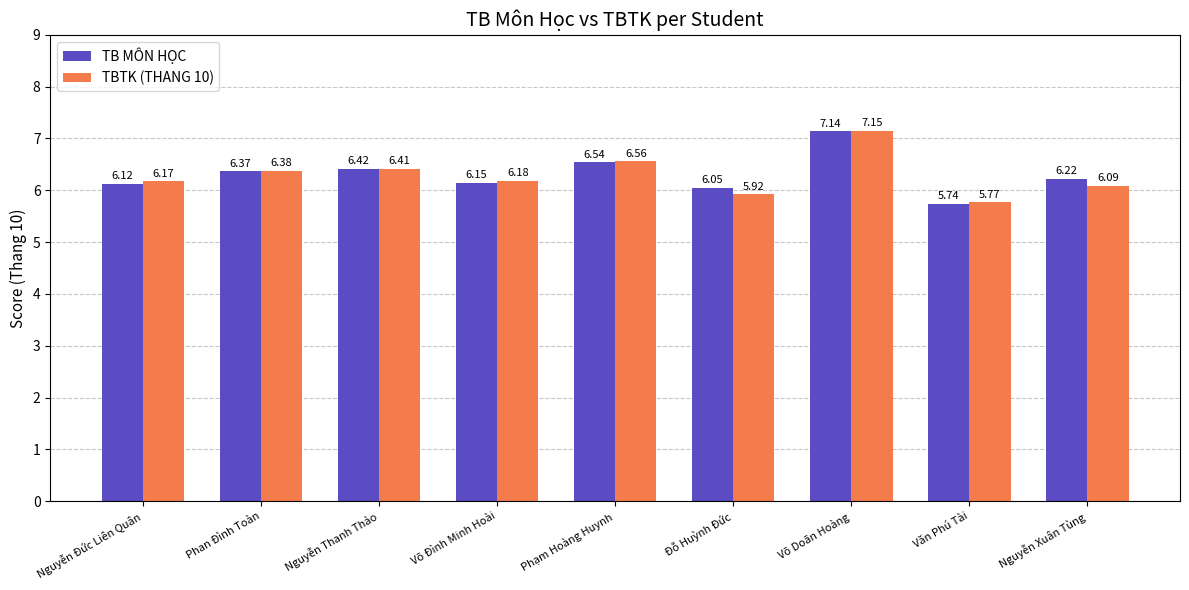

The value of TB MÔN HỌC at Nguyễn Xuân Tùng is 10.0. True or false?

False